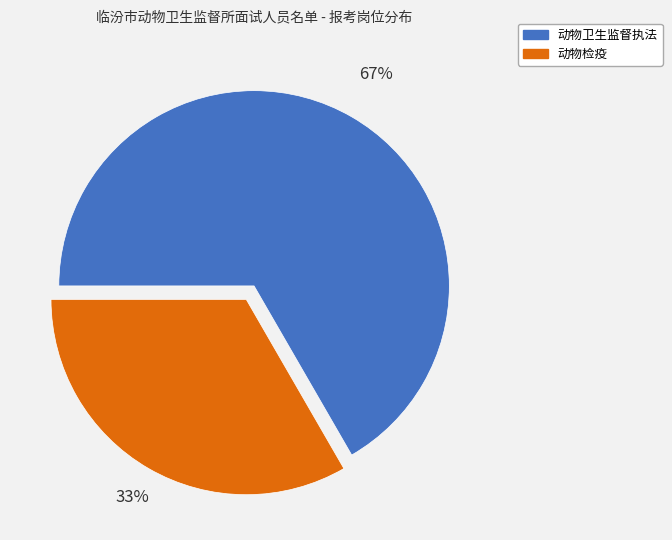

How many segments does this pie chart have?

2